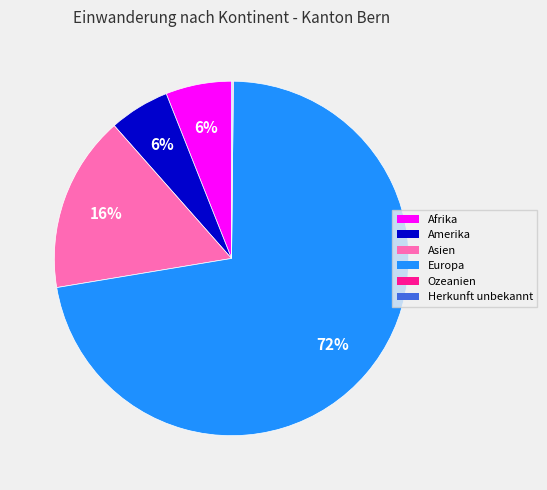

True or false: Europa accounts for 64% of the total.

False